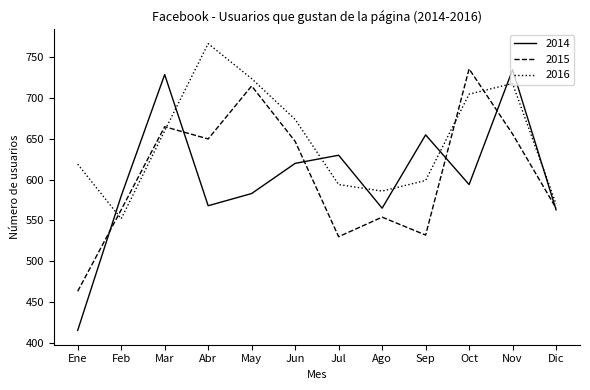

Reading right to left, what are all the values shown in this chart?

2014: 563	735	594	655	565	630	620	583	568	729	580	415
2015: 565	656	736	532	554	530	647	715	650	665	563	463
2016: 570	718	705	599	586	594	674	724	767	660	552	619